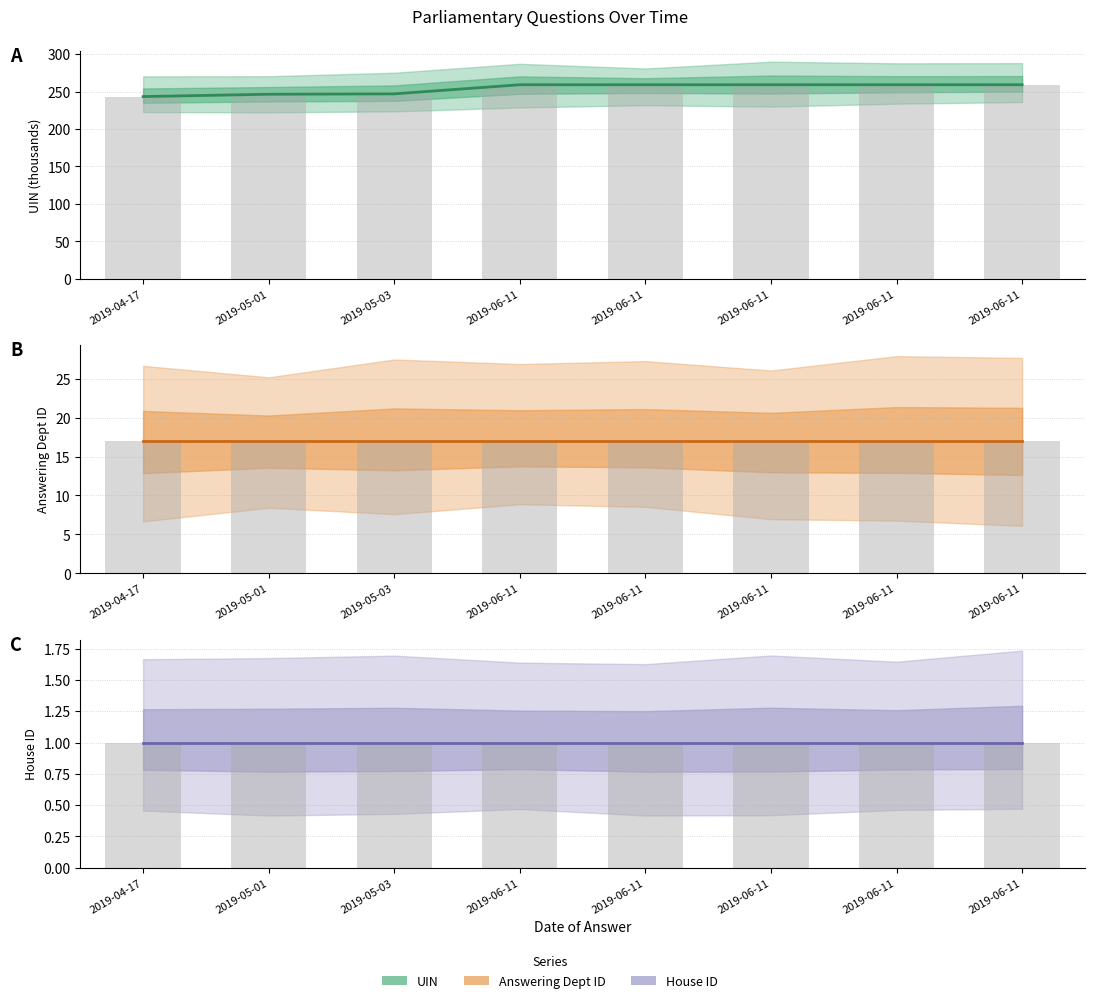

What is the difference between the highest and lowest values at 2019-06-11?

258.2